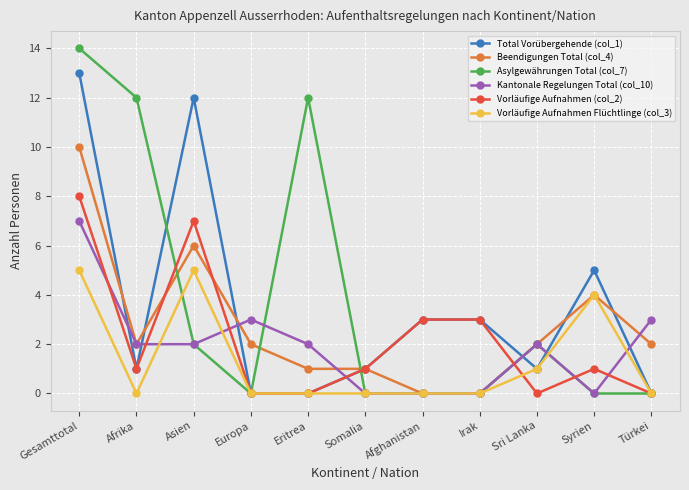

How many distinct data groups are displayed?

6